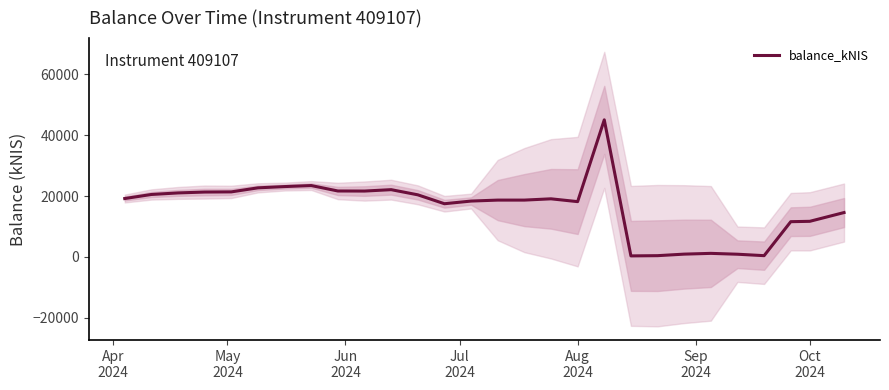

What is the difference between the maximum and second lowest values?

44676.0